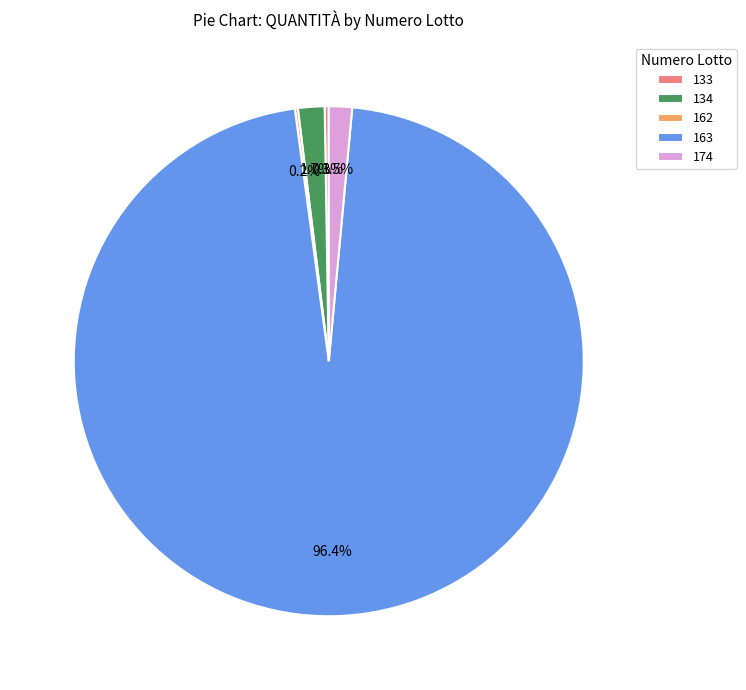

What percentage is NOT represented by 174?

98.5%